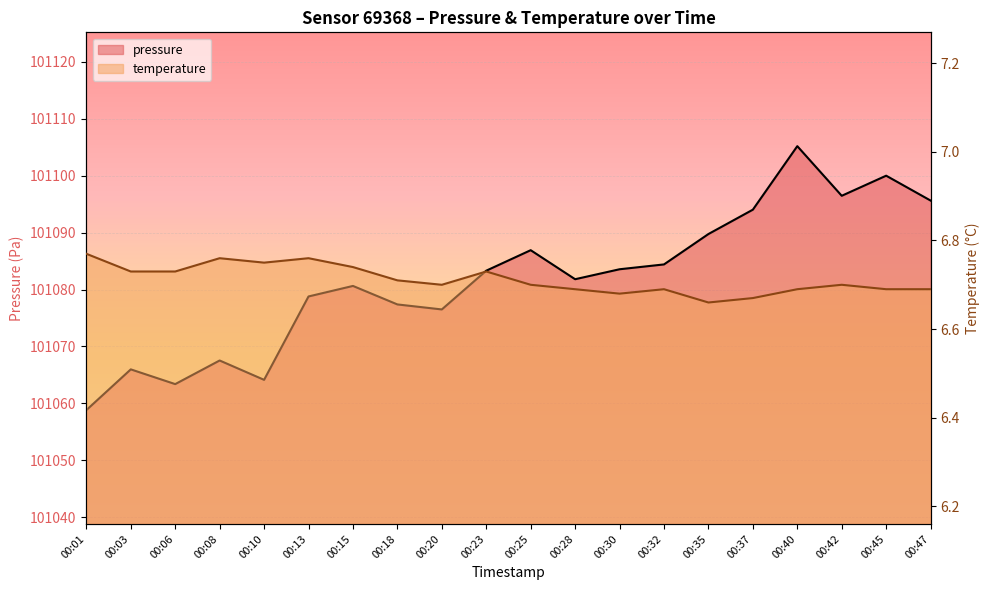

What is the difference between the pressure values at 00:32 and 00:06?

21.0